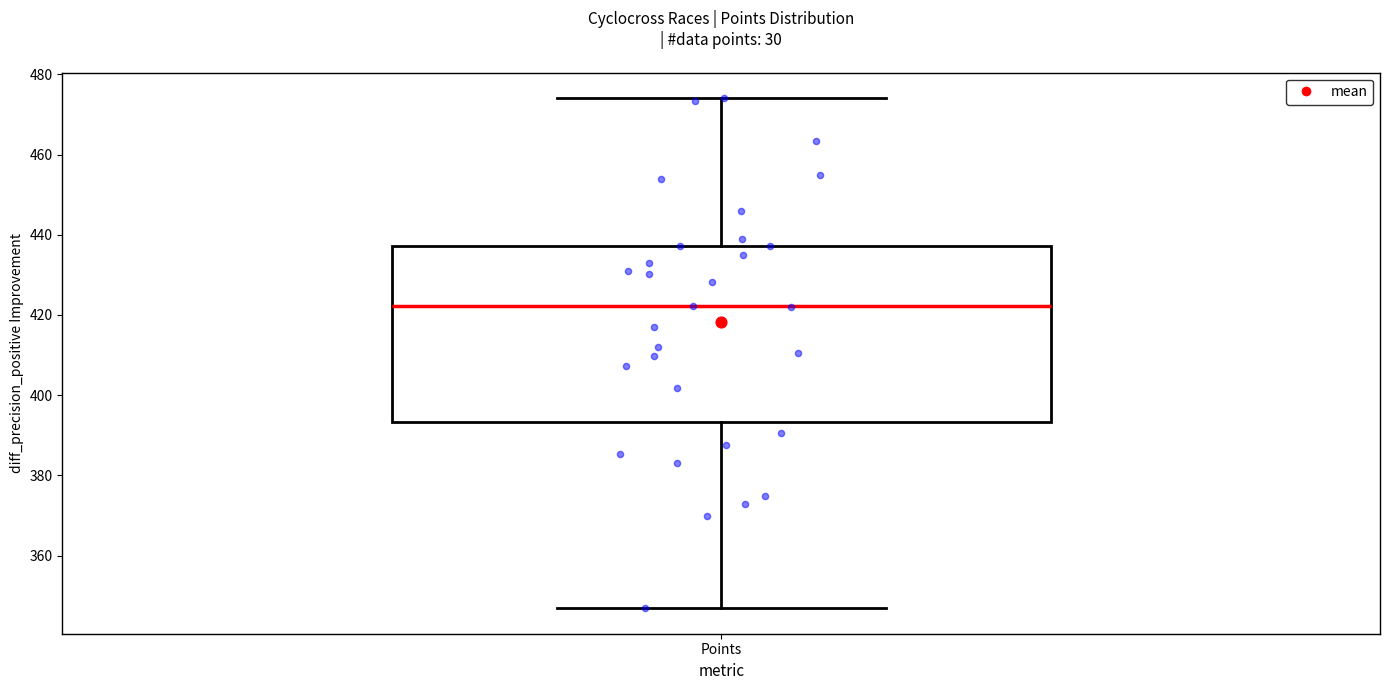

Where does the upper whisker of the box for Points end on the y-axis? The values are not printed on the chart, so give them approximately, as read against the axis.

474